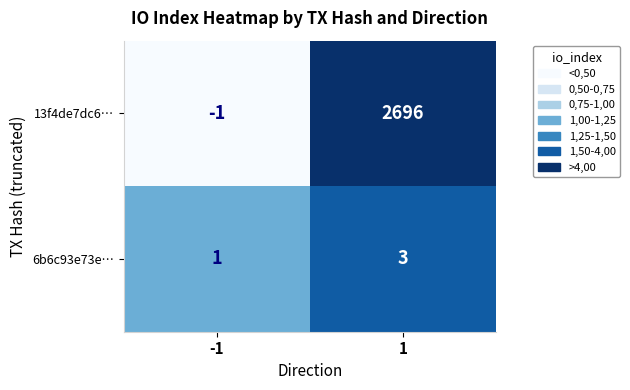

Rank the series at -1 from highest to lowest value.

6b6c93e73e…, 13f4de7dc6…